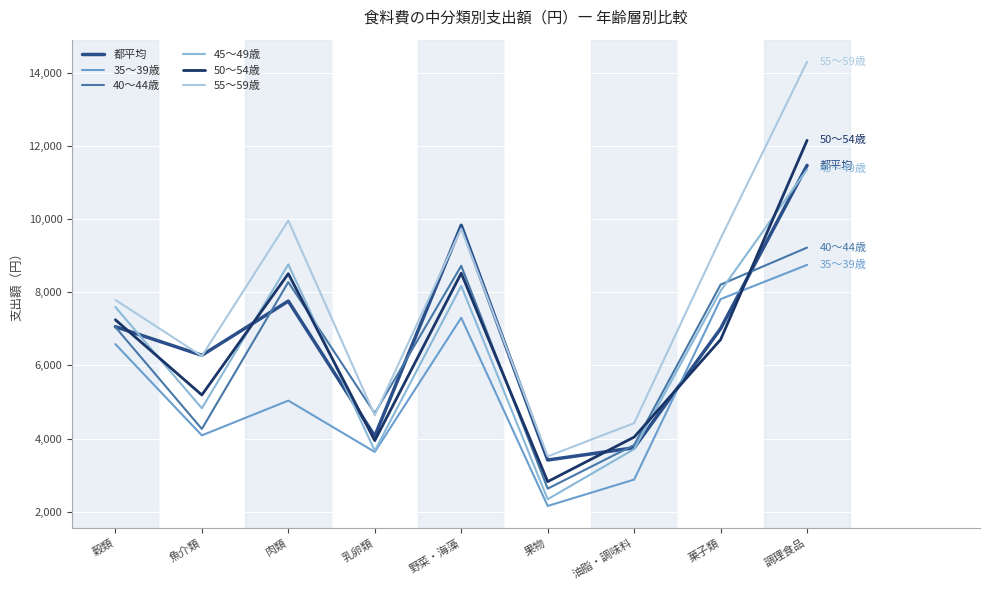

How many lines are shown in the chart?

6